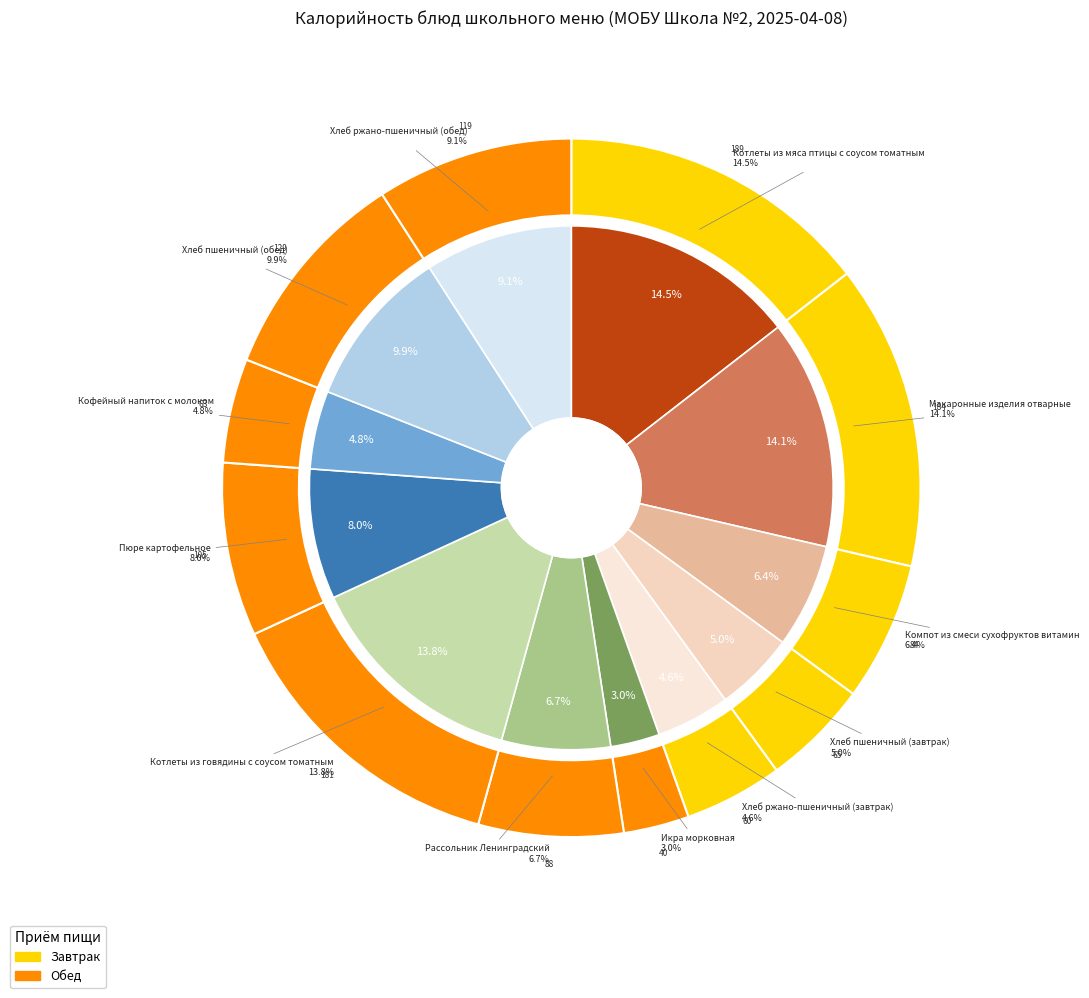

Count the number of slices in the pie.

12